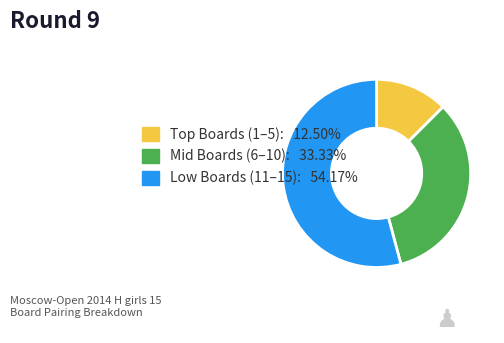

Is there a majority slice in this chart?

Yes